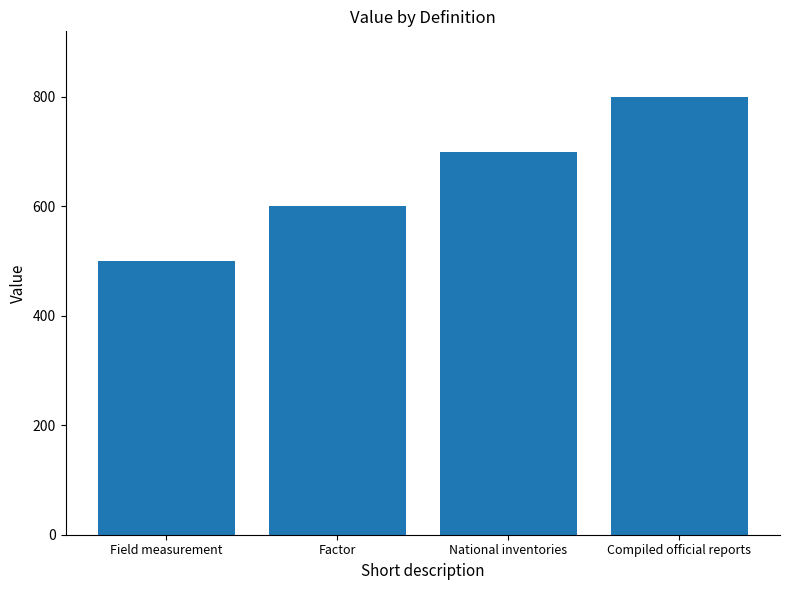

At which label is the value closest to 650?

Factor